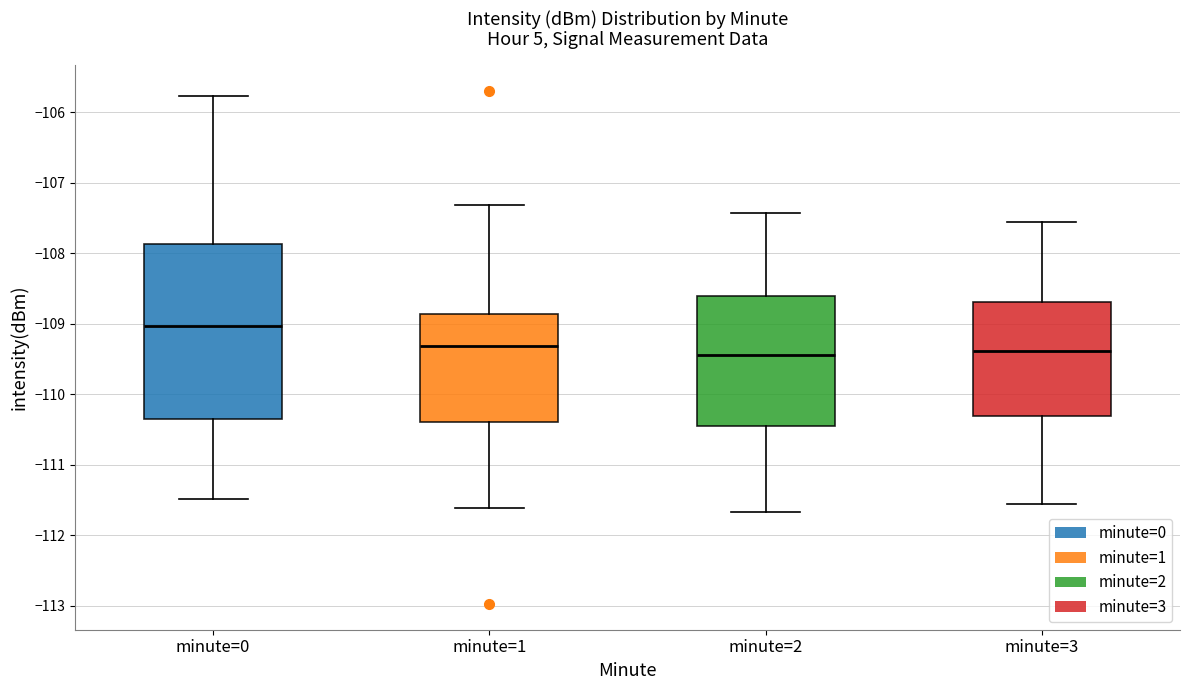

Which box is the tallest, from its lower edge to its upper edge?

minute=0